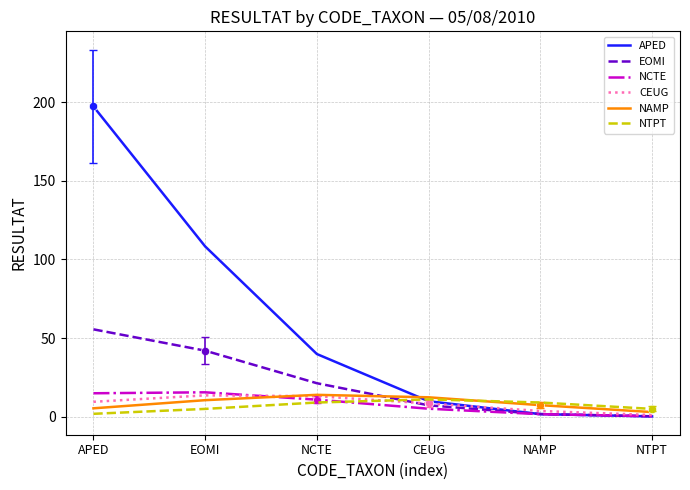

At which label does NCTE first exceed 10?

APED